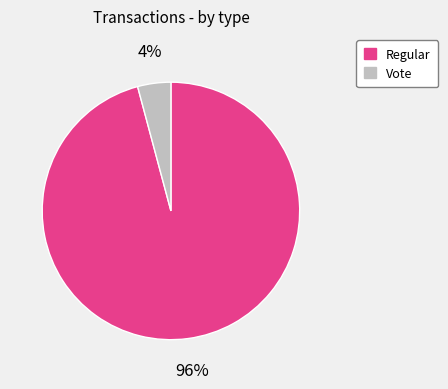

What is the smallest slice in the pie chart?

Vote